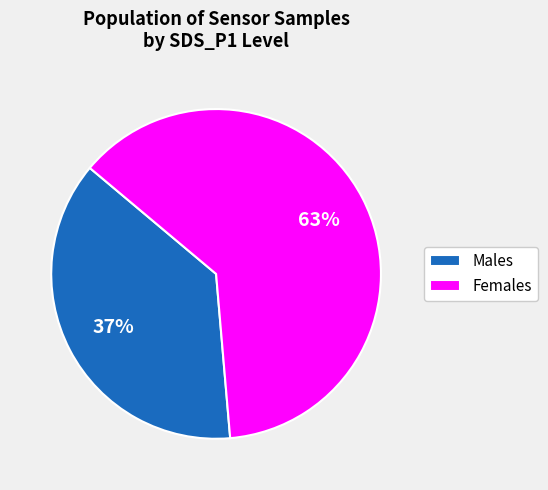

To the nearest percent, what portion does Females represent?

63%